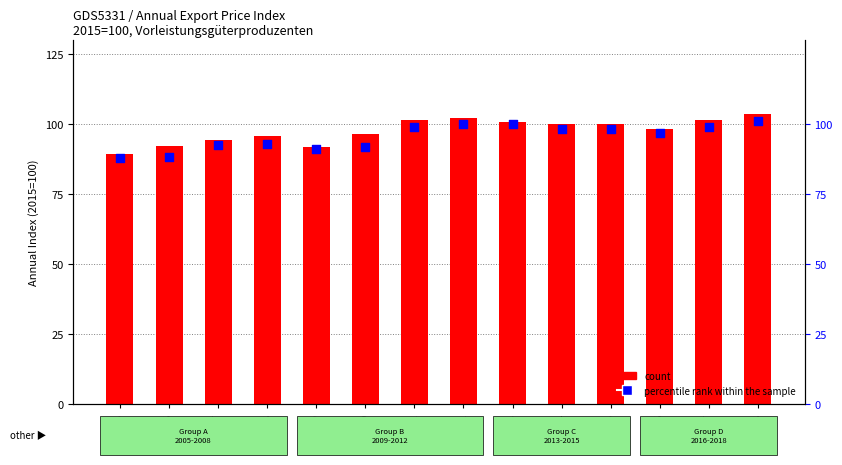

What are all the series names shown in the legend?

count, percentile rank within the sample